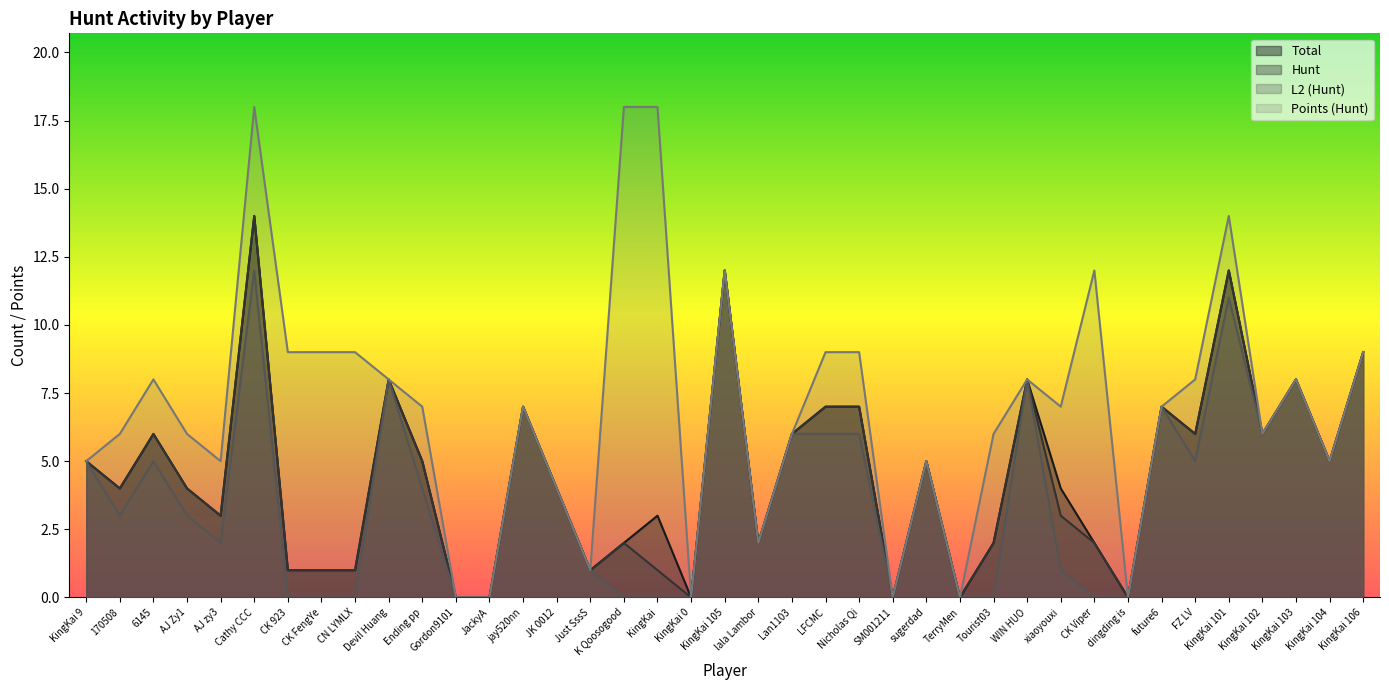

Read the Points (Hunt) value at KingKai 102, to the nearest 5.

5